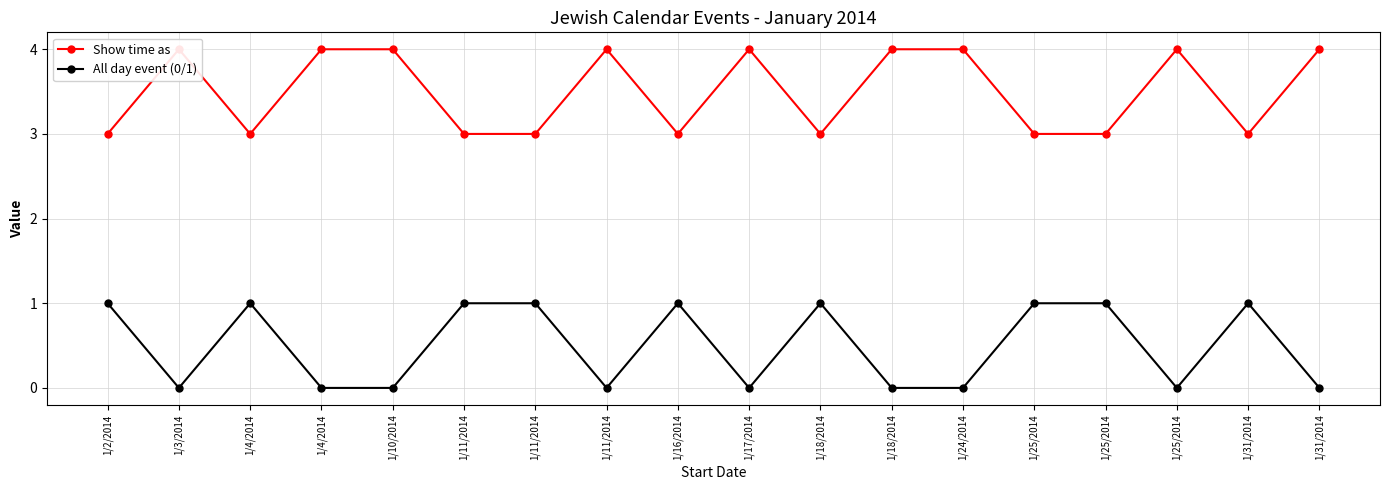

What is the lowest value of the Show time as series?

3